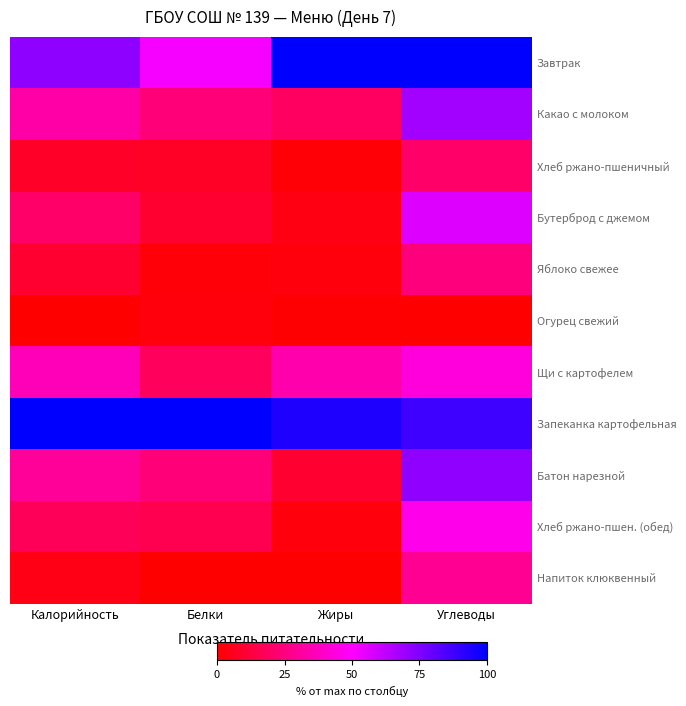

How many distinct data groups are displayed?

11